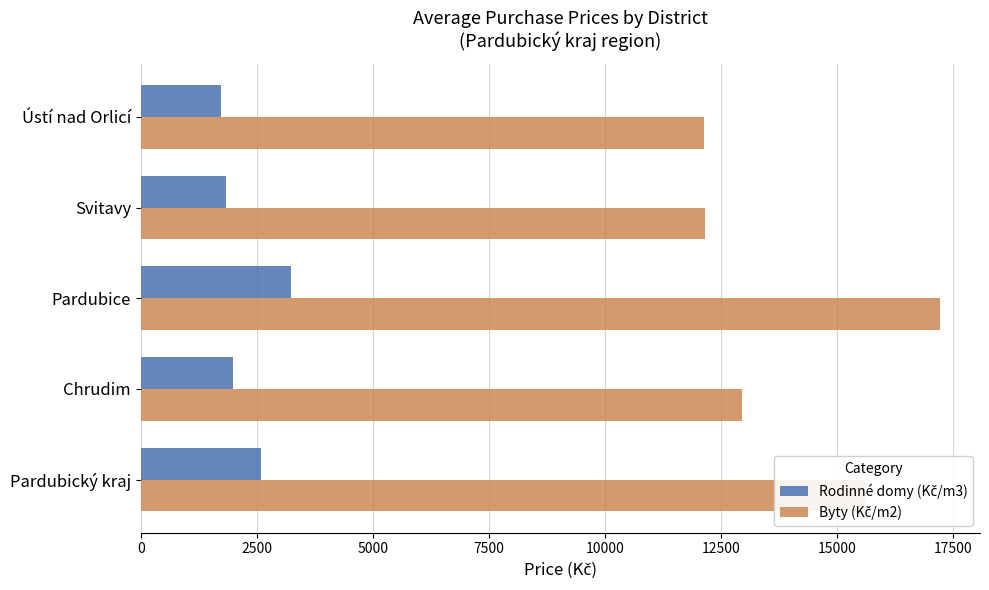

What is the smallest value displayed?

1732.3